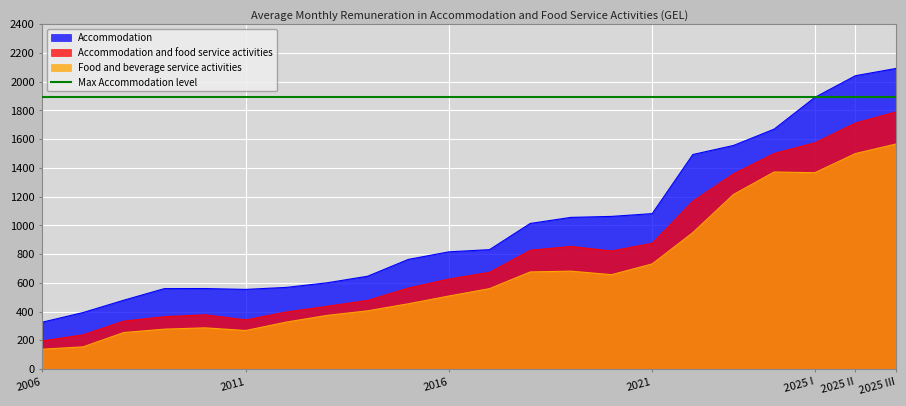

What is the approximate value of Accommodation and food service activities at 2023?

1359.0